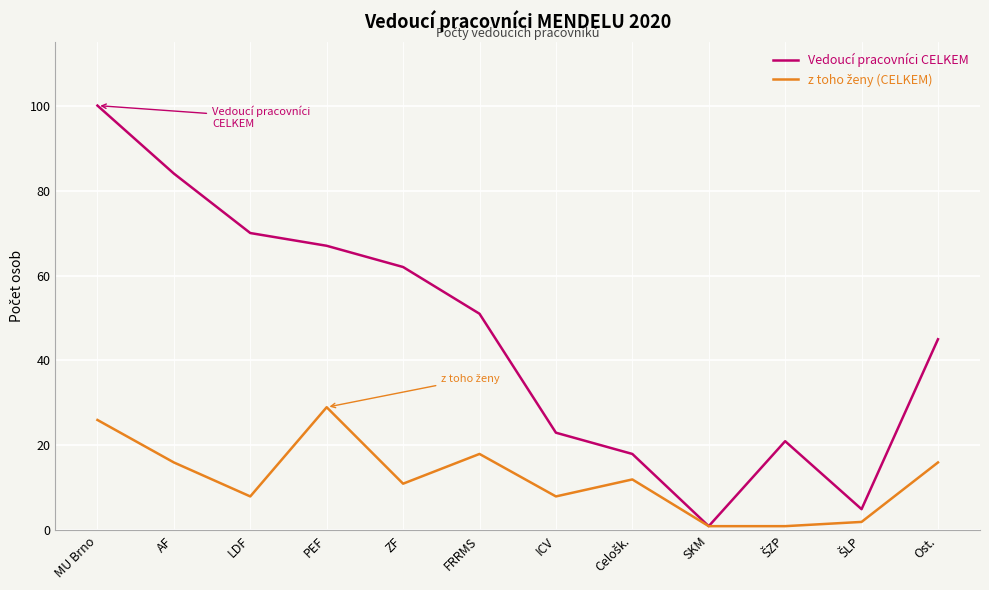

What position from the left is Ost.?

12